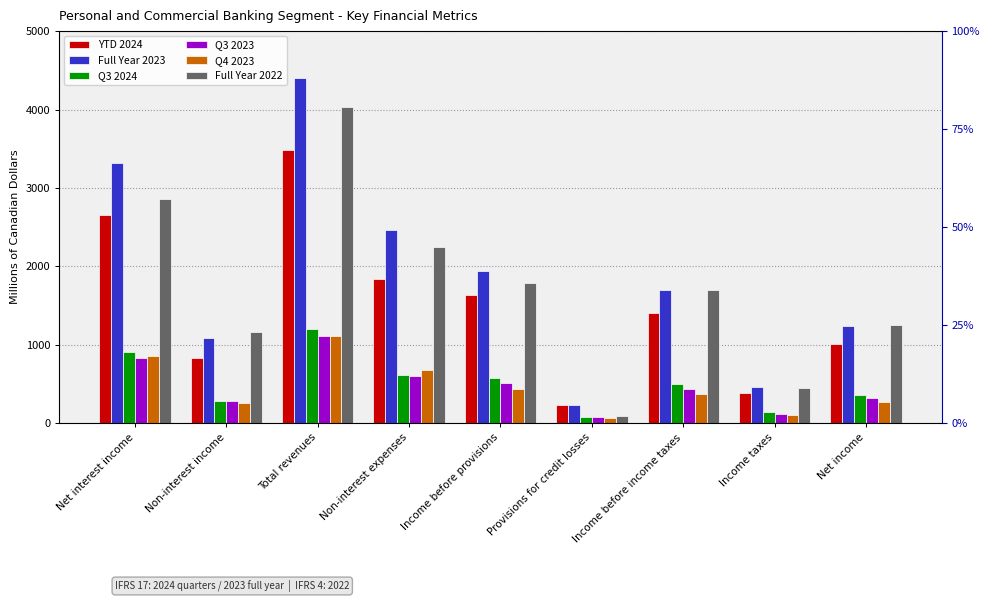

Which category has the highest value in the Full Year 2023 series?

Total revenues